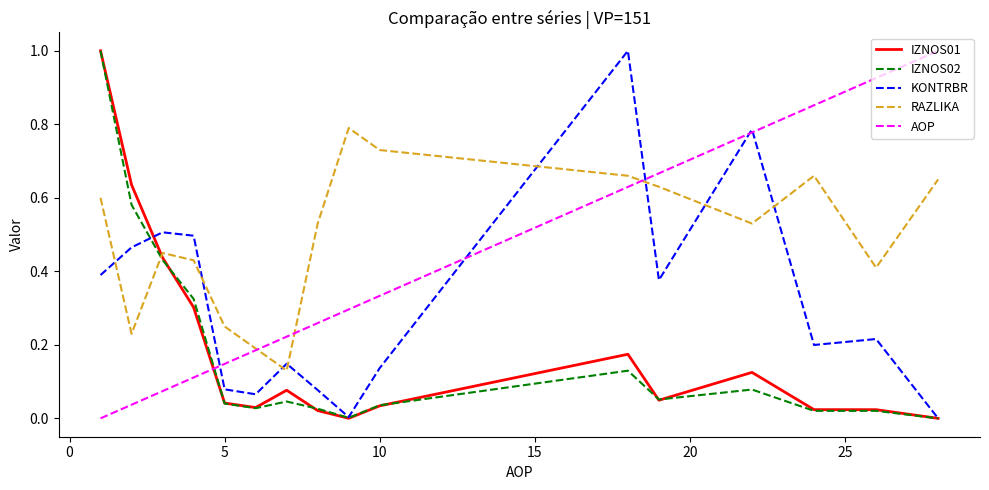

How many times do RAZLIKA and IZNOS02 cross each other?

1